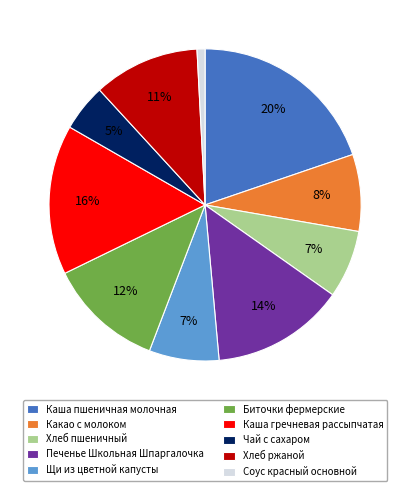

Do Чай с сахаром and Каша гречневая рассыпчатая together represent more than half of the pie?

No